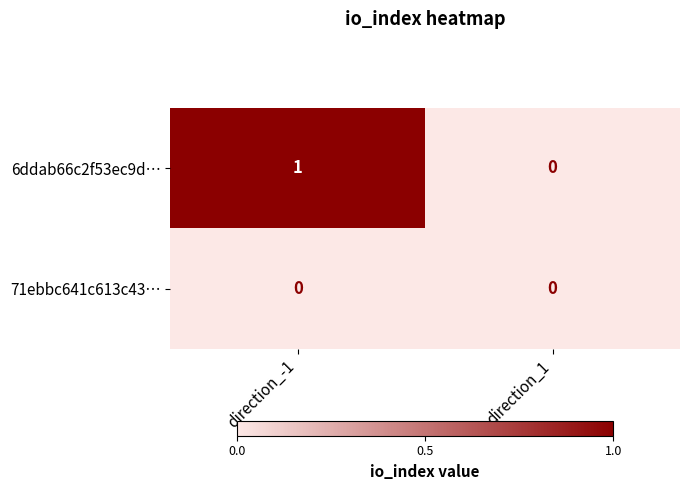

Reading left to right, transcribe all the data shown in this chart.

6ddab66c2f53ec9d…: 1	0
71ebbc641c613c43…: 0	0